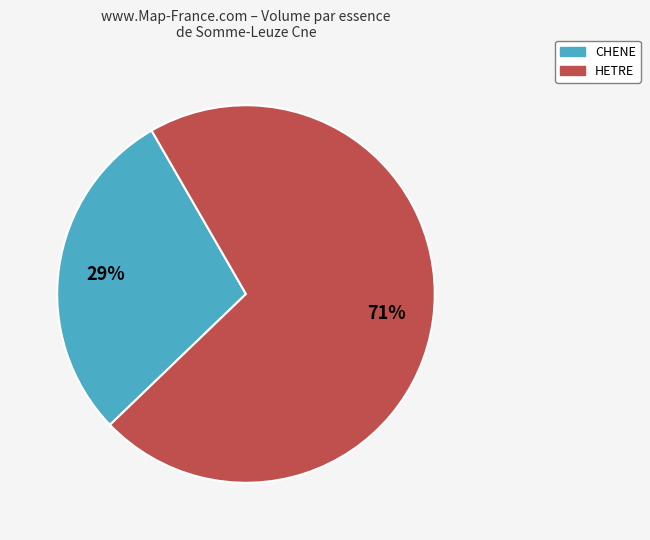

Is there a majority slice in this chart?

Yes